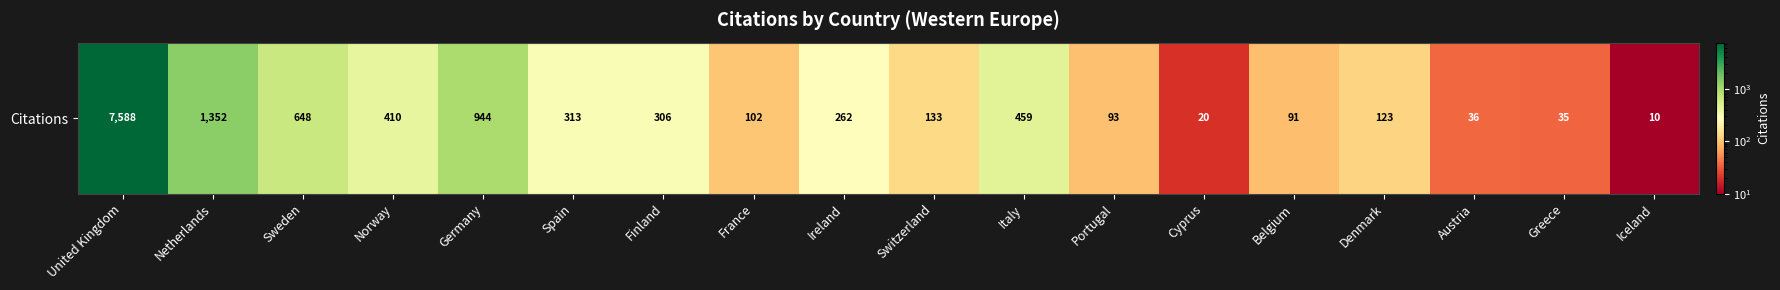

The chart shows a value of 4913 at United Kingdom. True or false?

False